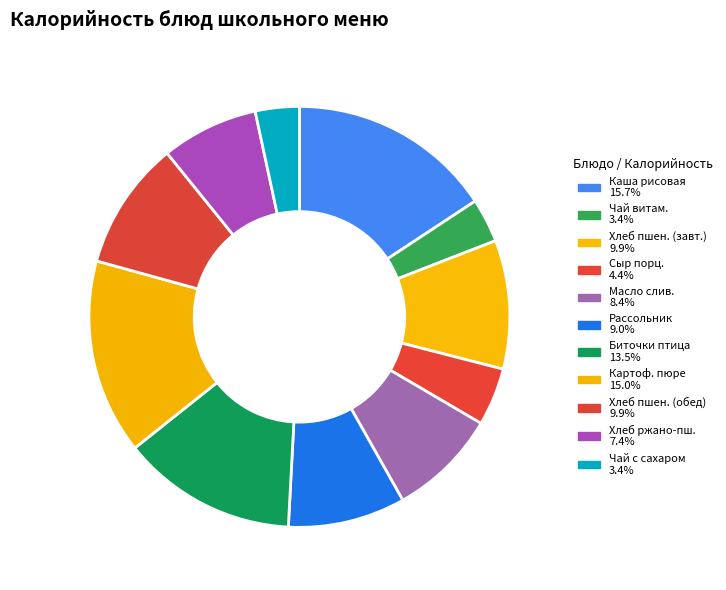

How many slices are in this pie chart?

11